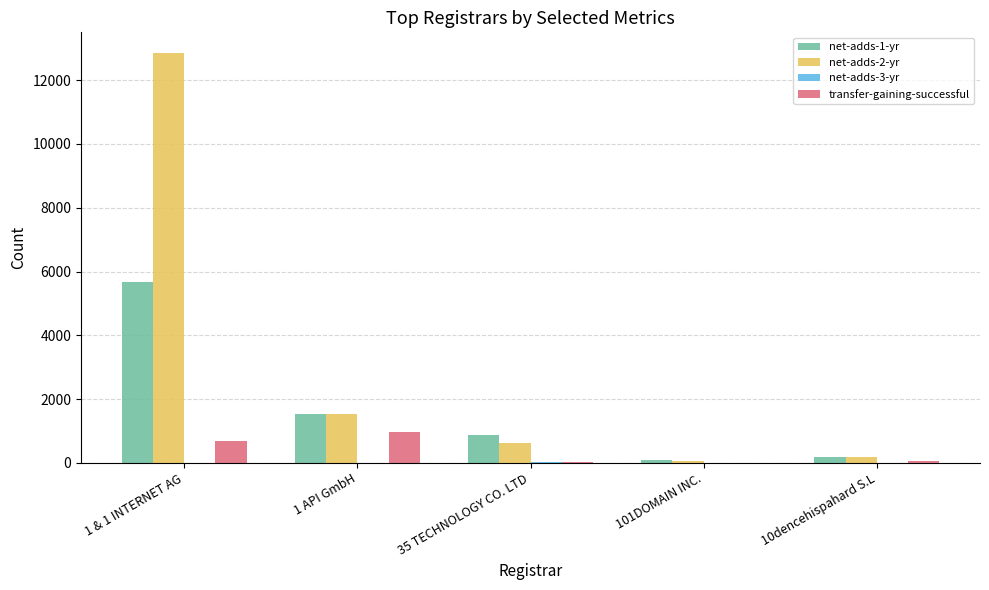

Which category has the highest value in the net-adds-2-yr series?

1 & 1 INTERNET AG